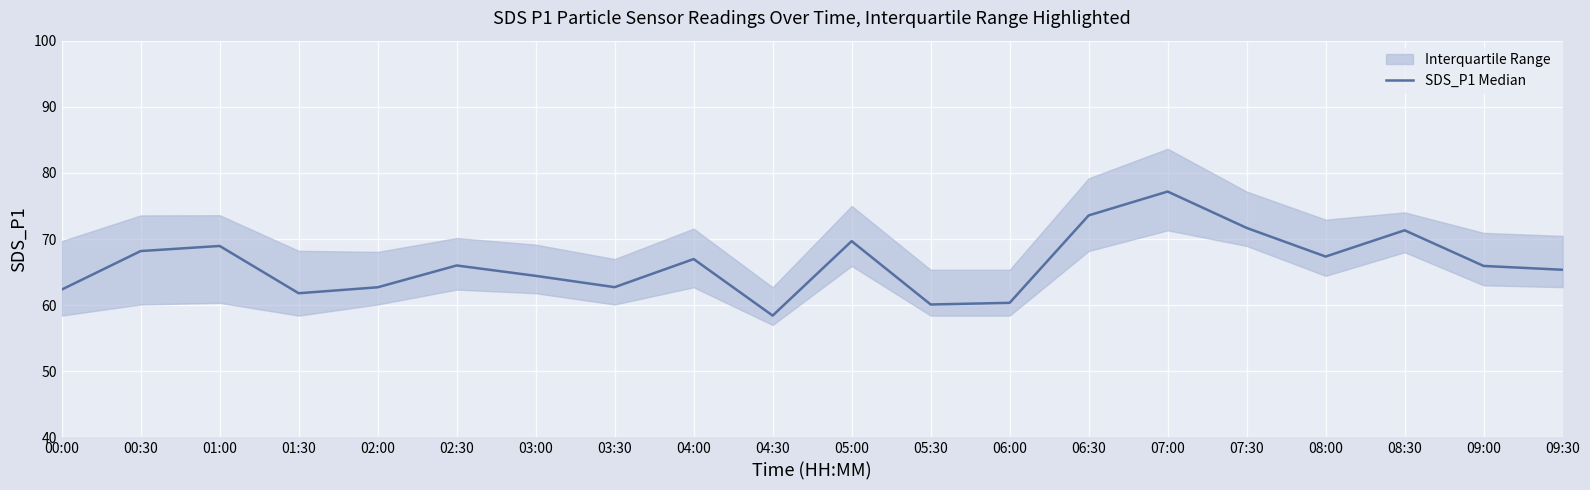

What is the label of the 8th point from the left?

03:30